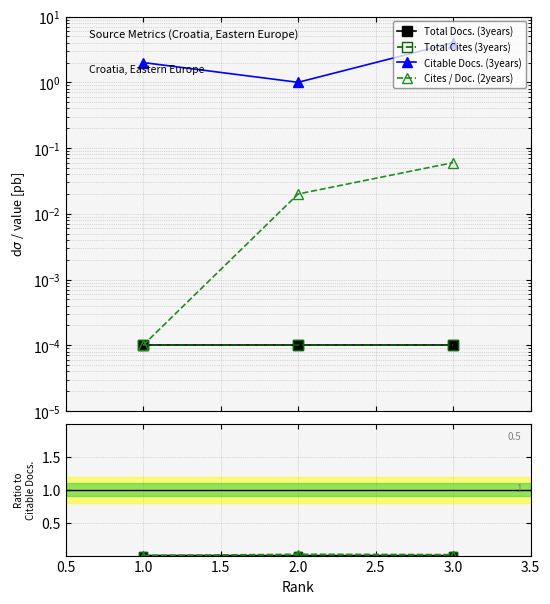

Which series has the largest total across all categories?

Citable Docs. (3years)